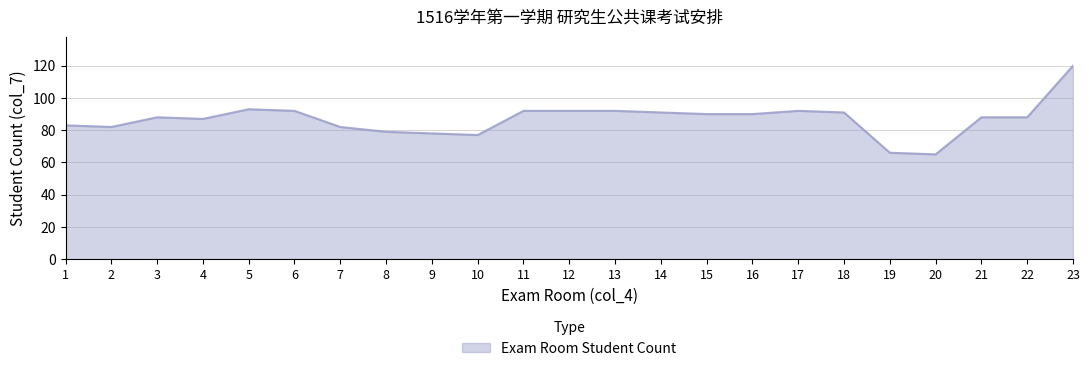

What is the change in value from 10 to 21?

+11